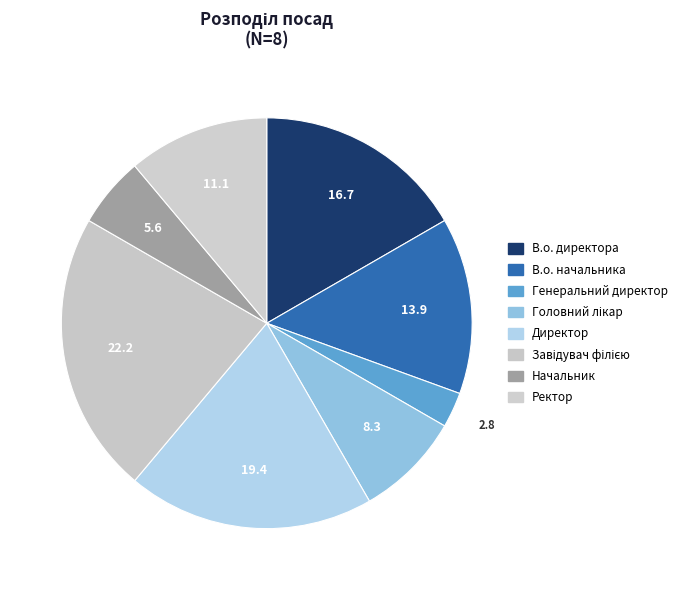

Does any single category account for the majority?

No